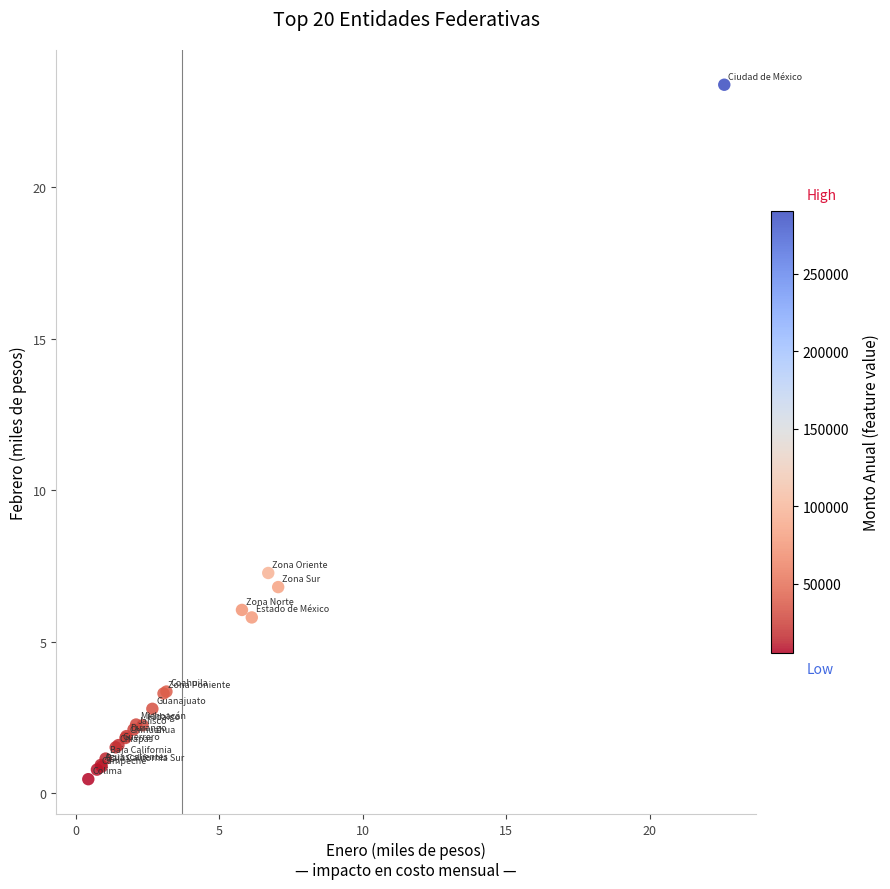

What Y value in the scatter plot is closest to 11?

7.3